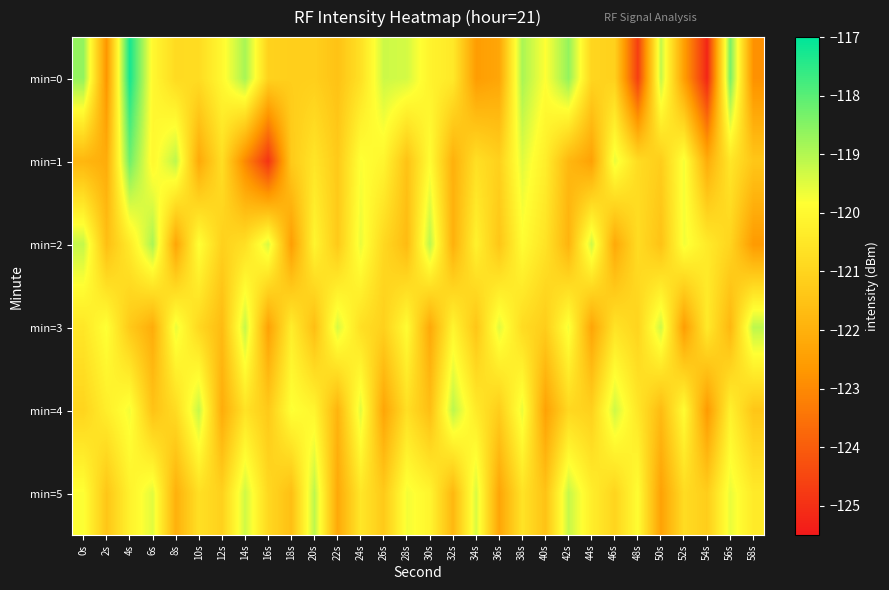

What is the total value across all series at 2s?

-727.9